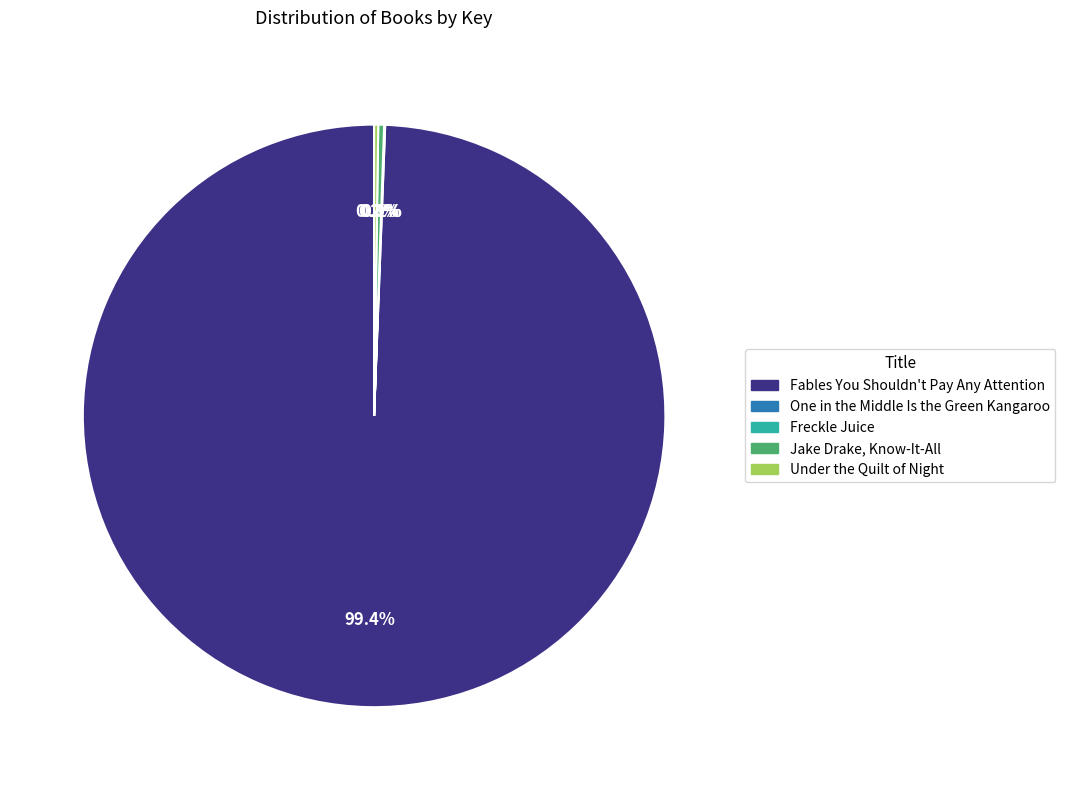

Which category accounts for the majority?

Fables You Shouldn't Pay Any Attention